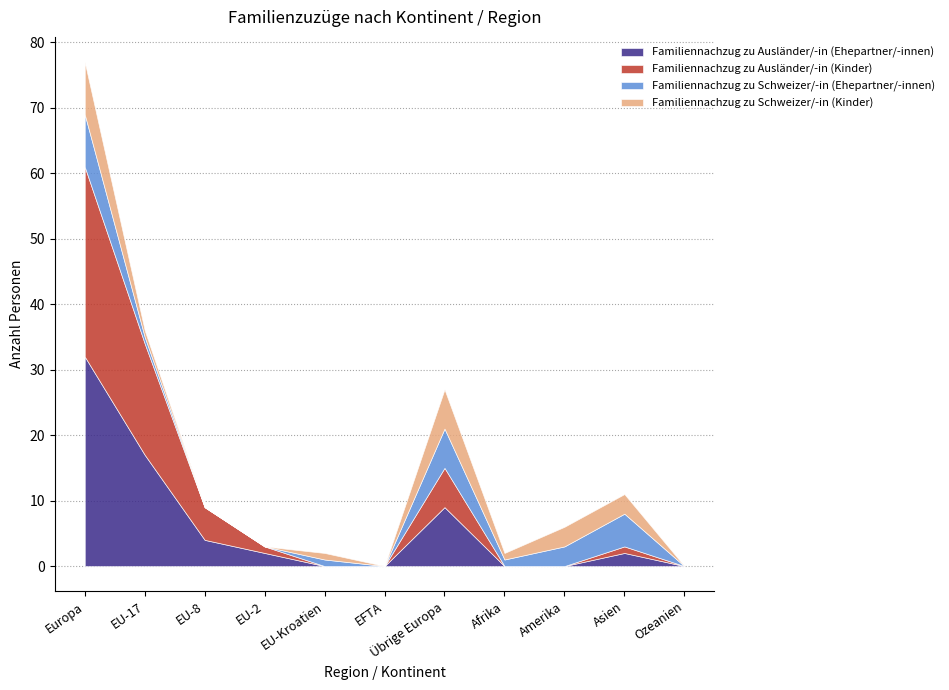

What is the highest value of the Familiennachzug zu Ausländer/-in (Ehepartner/-innen) series?

32